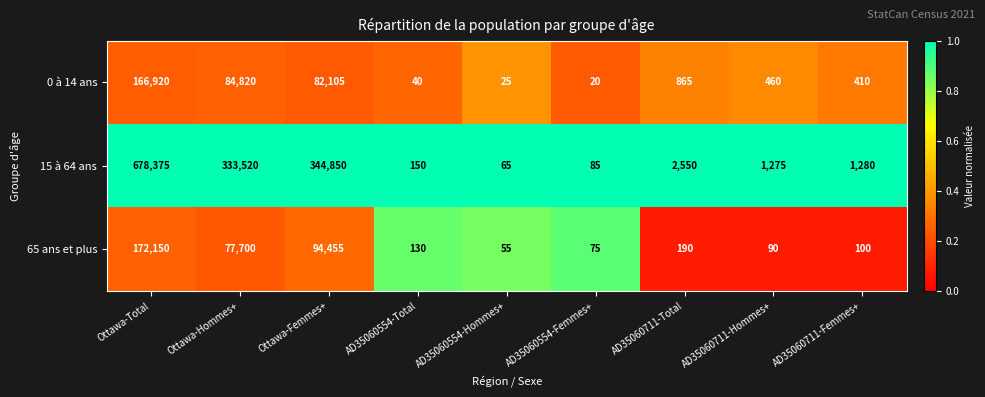

True or false: 65 ans et plus has a value of 118 at AD35060554-Femmes+.

False